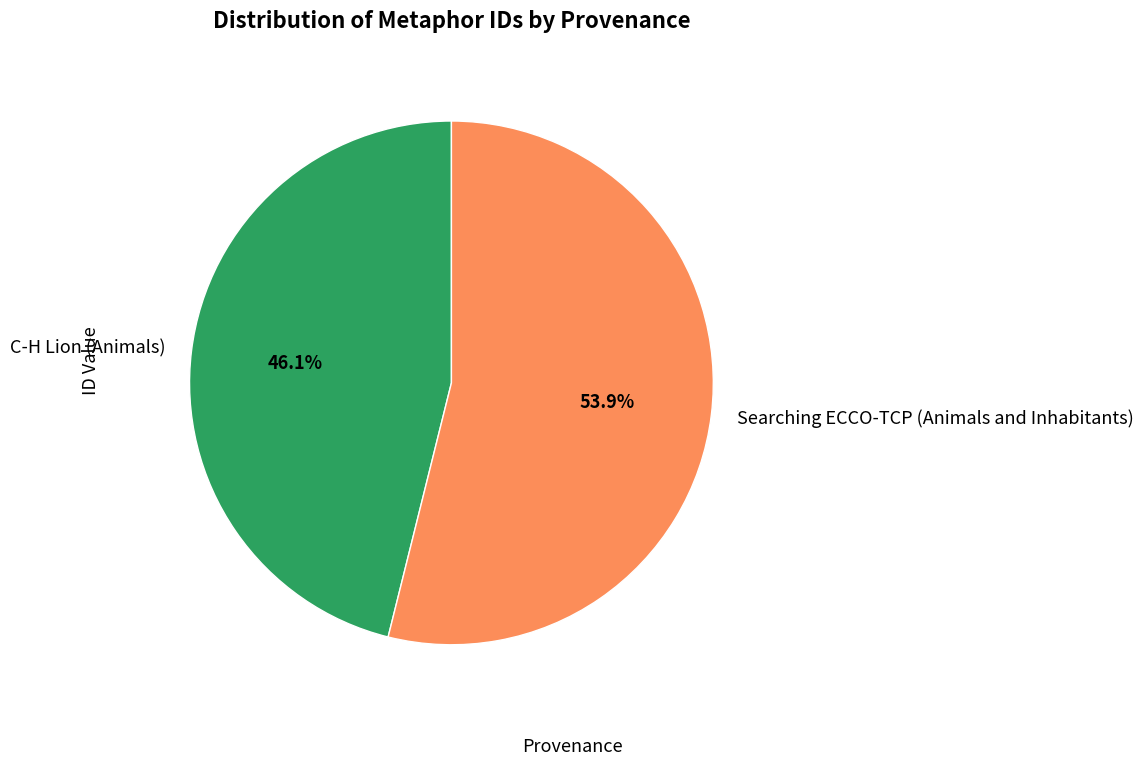

Between Searching ECCO-TCP (Animals and Inhabitants) and C-H Lion (Animals), which is larger?

Searching ECCO-TCP (Animals and Inhabitants)